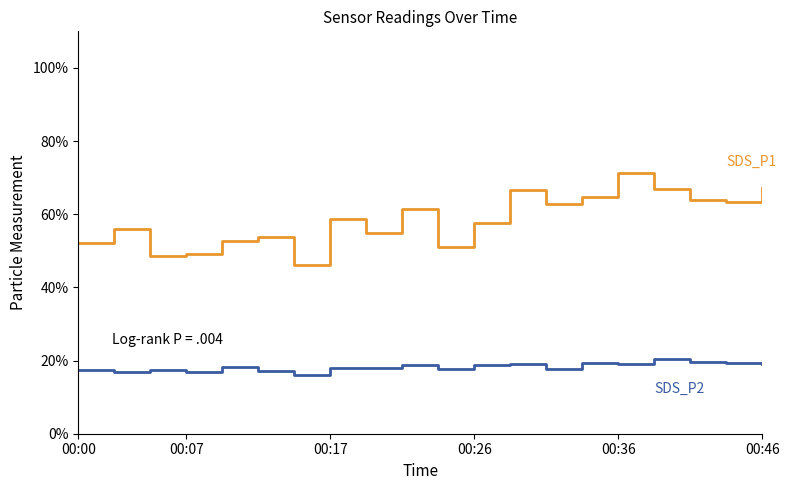

What is the maximum value shown in the chart?

71.2